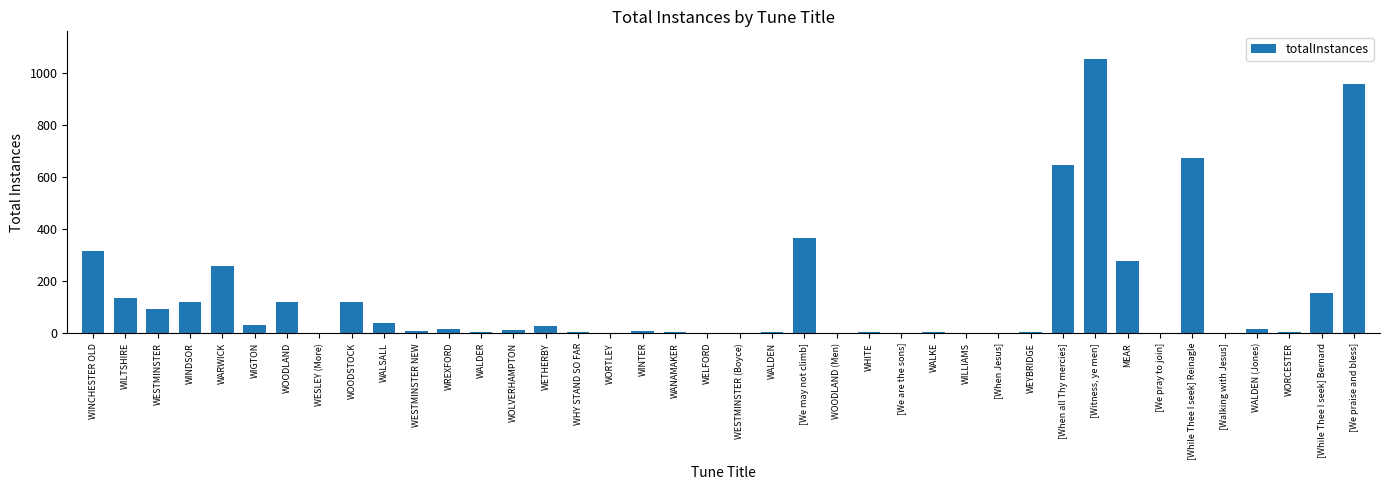

What is the greatest value displayed?

1054